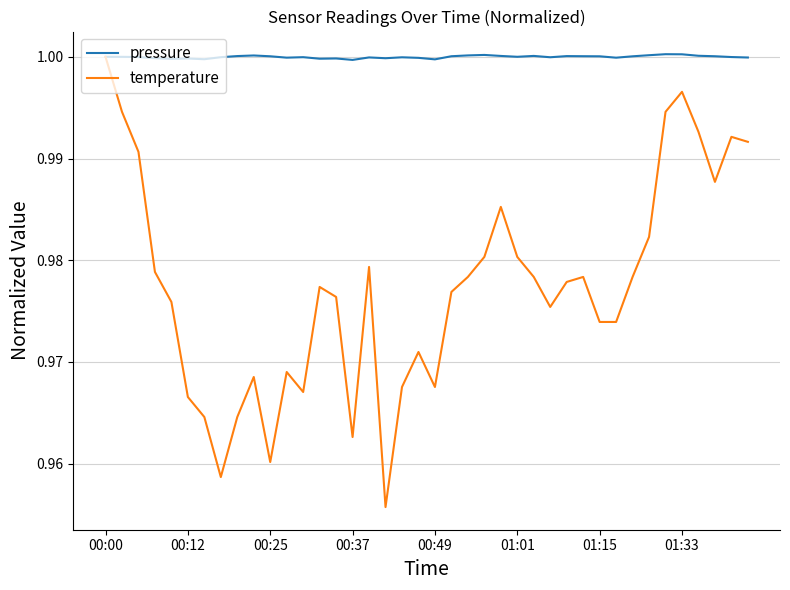

List the series in order of their overall mean, highest first.

pressure, temperature